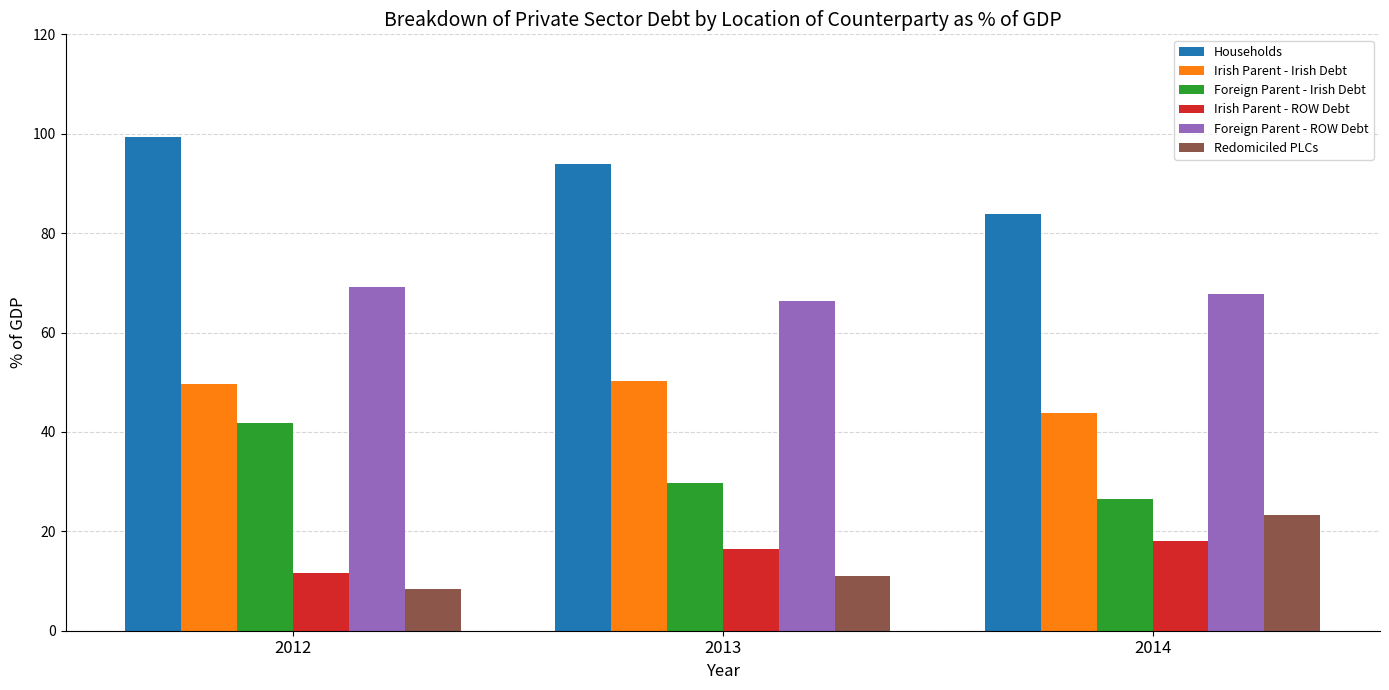

At which category does the chart reach its peak across all series?

2012